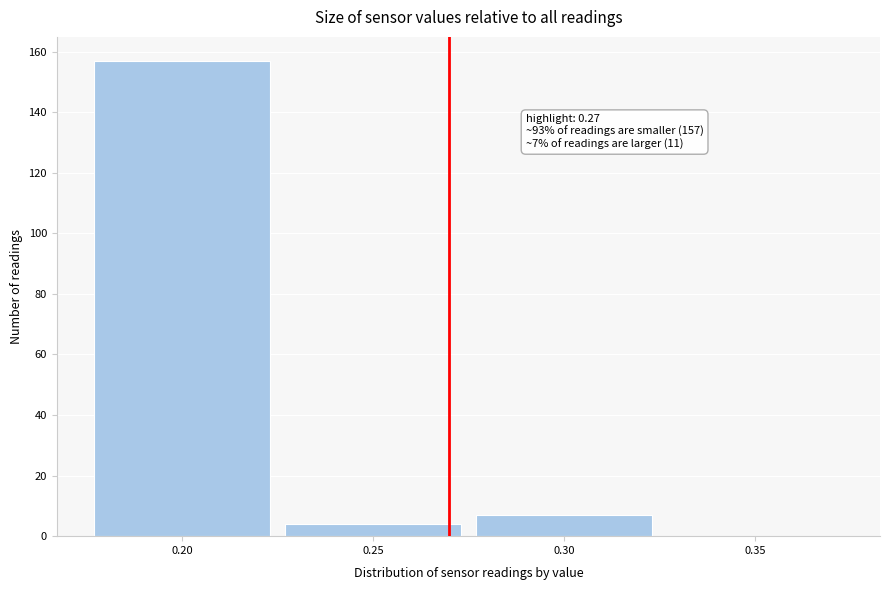

Over which range of the x-axis is the bar tallest?

0.175 to 0.225